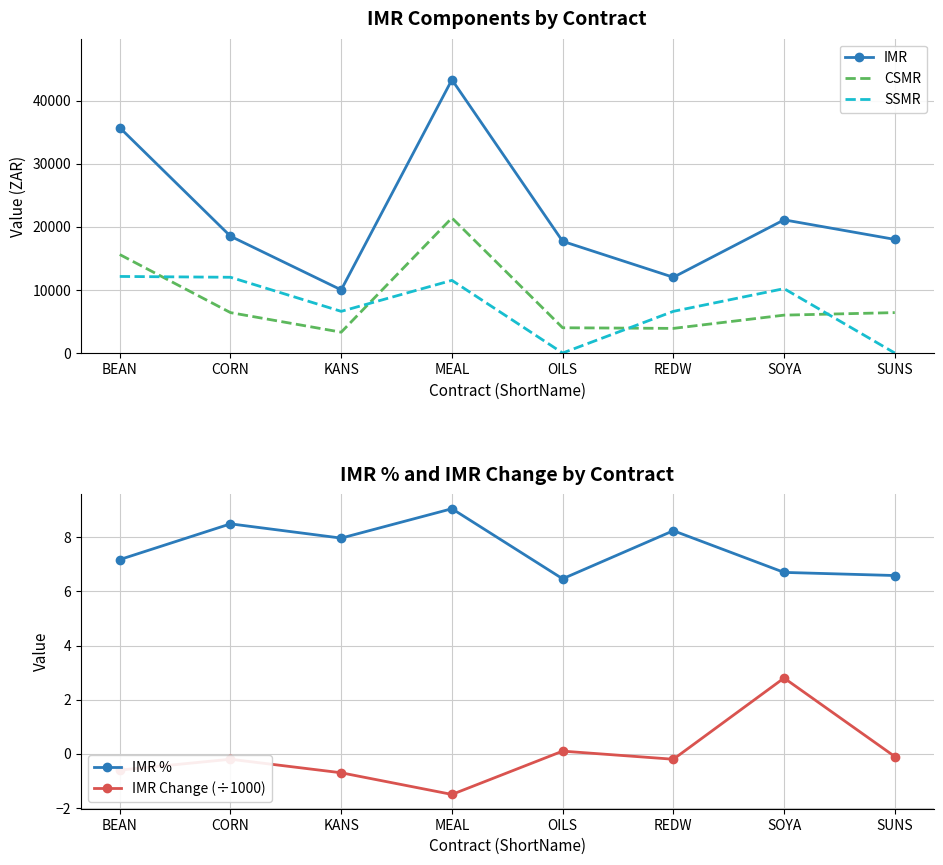

In CSMR, how many points are higher than both neighbors (excluding endpoints)?

1